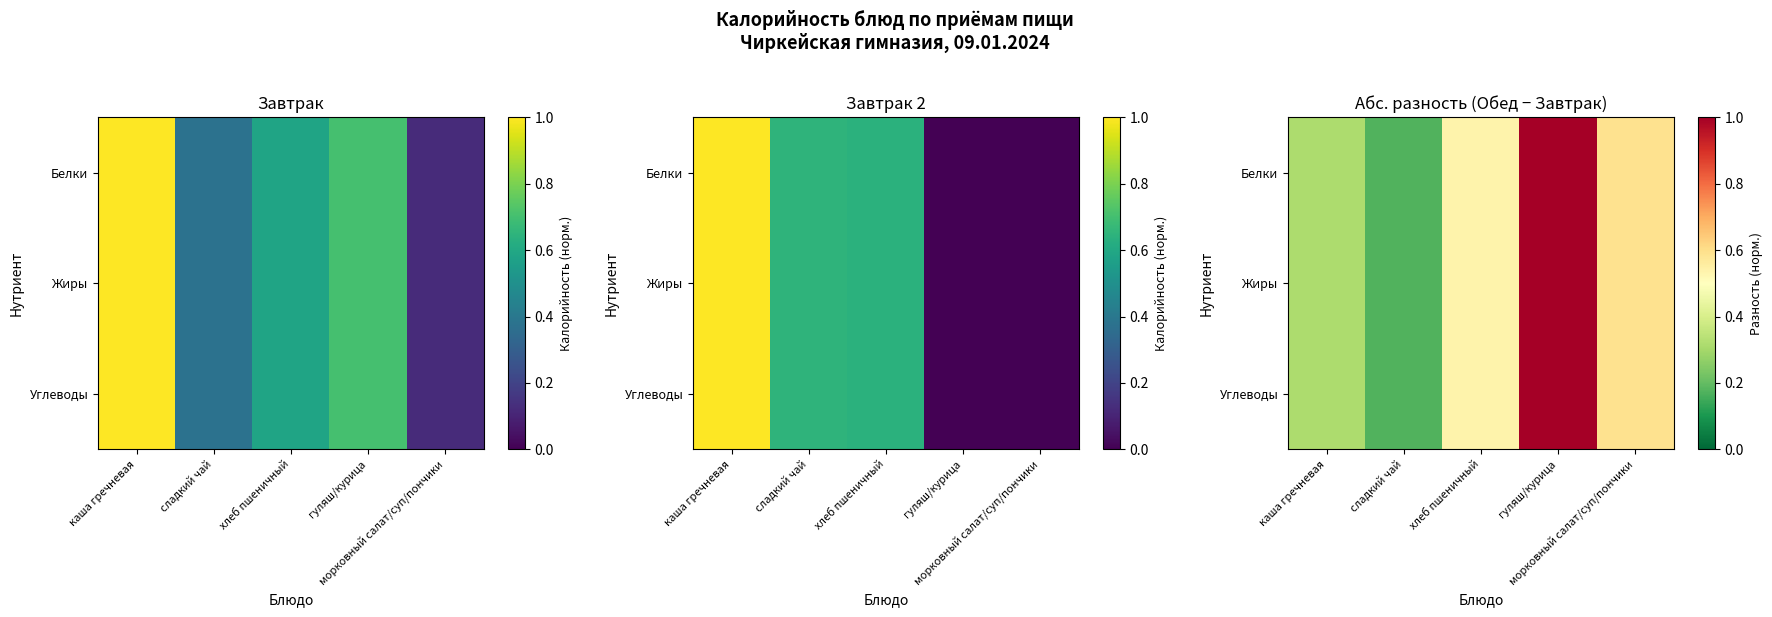

At how many categories does at least one series exceed 0?

5